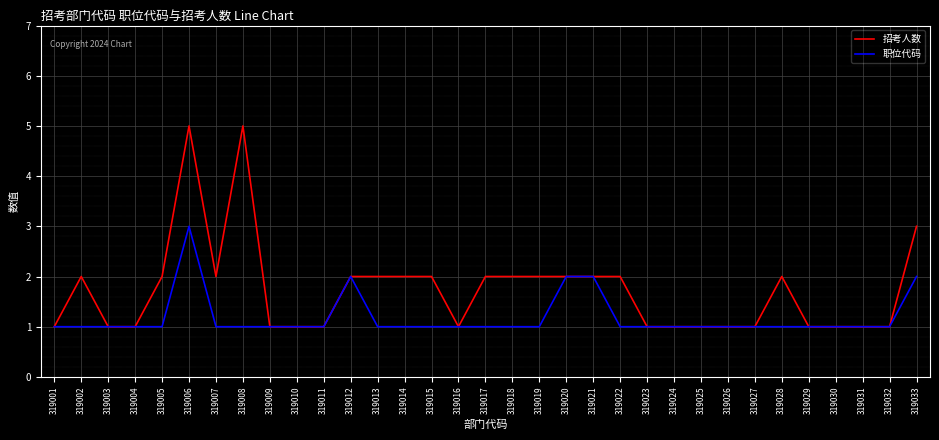

What is the difference between the second highest and minimum values in the 职位代码 series?

1